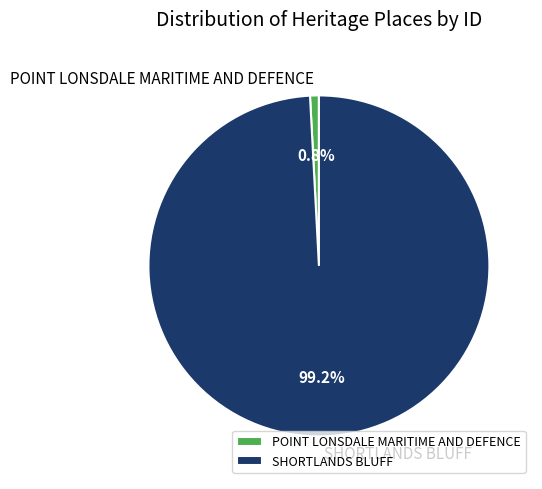

True or false: SHORTLANDS BLUFF accounts for 99% of the total.

True